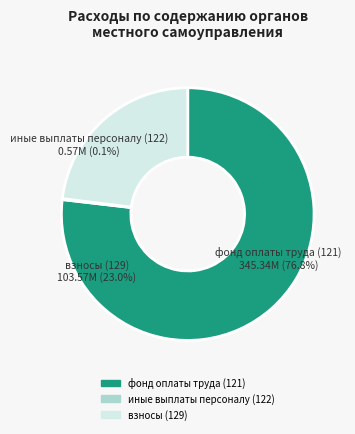

Is there a majority slice in this chart?

Yes